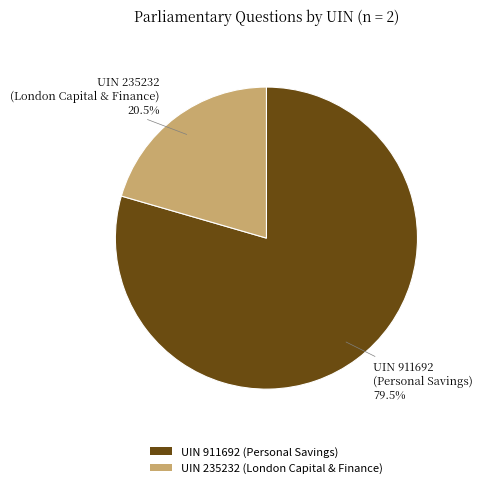

Combined, do UIN 235232 (London Capital & Finance) and UIN 911692 (Personal Savings) account for over 50%?

Yes